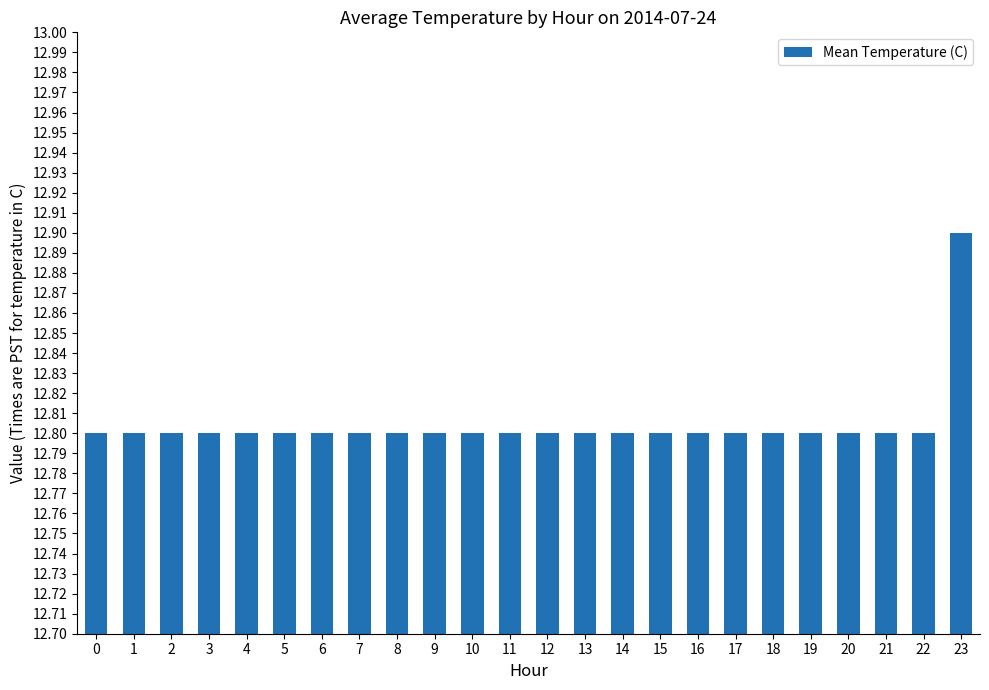

Which category has the highest value across all series?

23